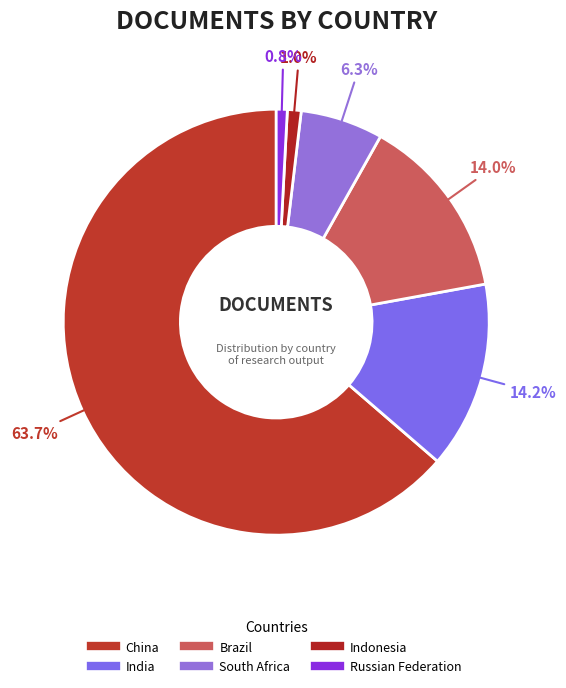

The India slice represents 14% of the pie. True or false?

True